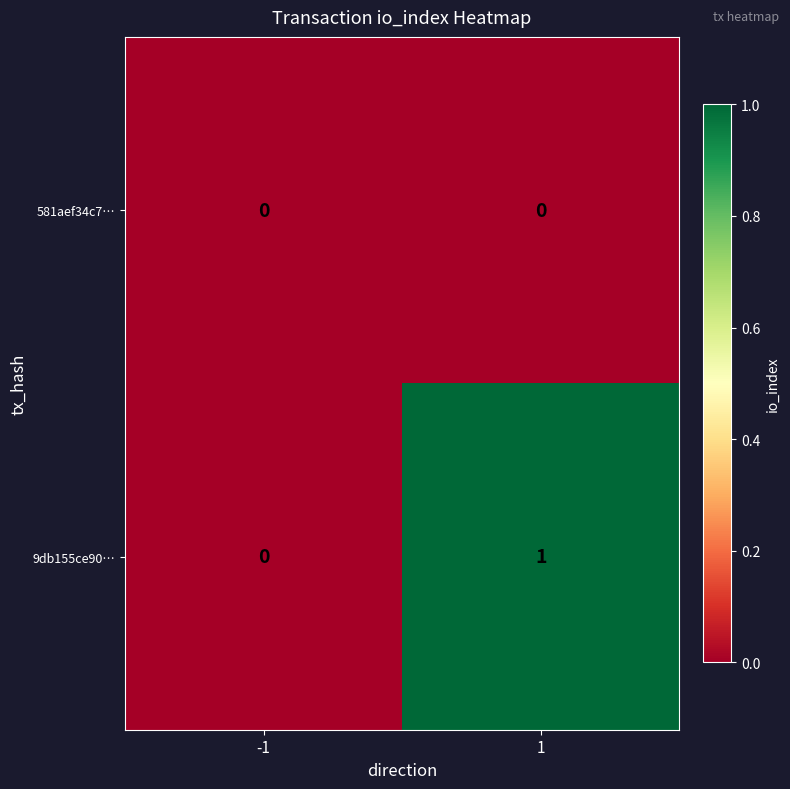

True or false: 9db155ce90… has a value of 1 at 1.

True